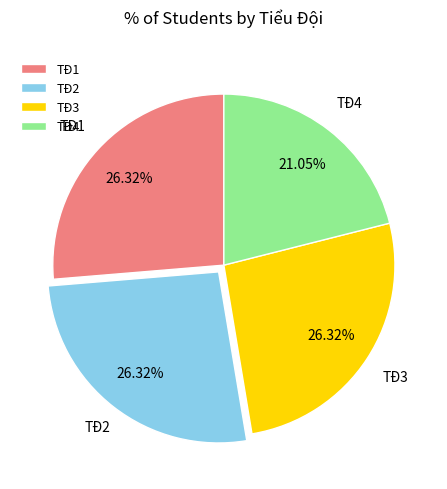

Combined, do TĐ1 and TĐ2 account for over 50%?

Yes